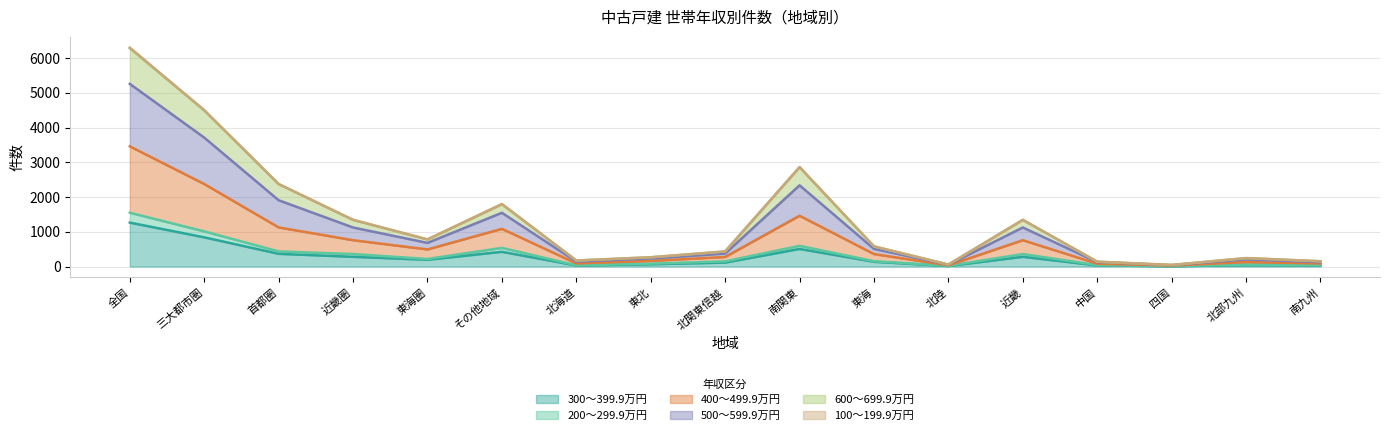

How many interior local peaks does the 400〜499.9万円 series have?

4